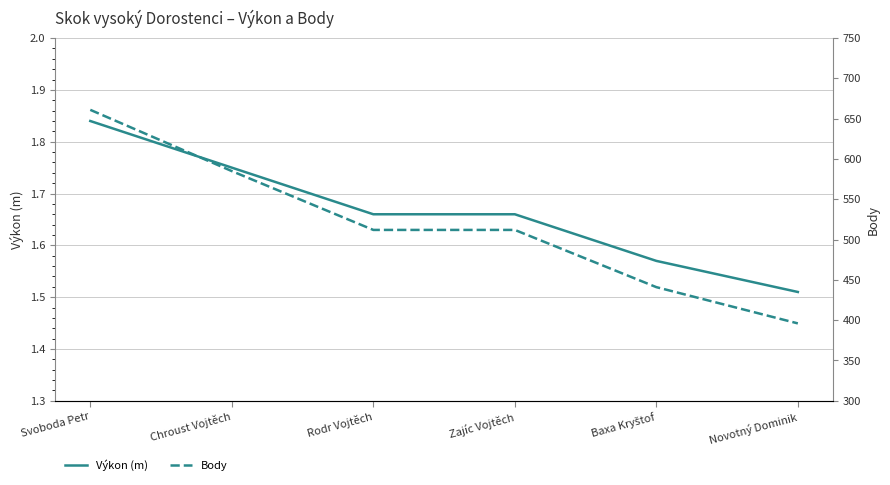

How many series are shown in this chart?

2